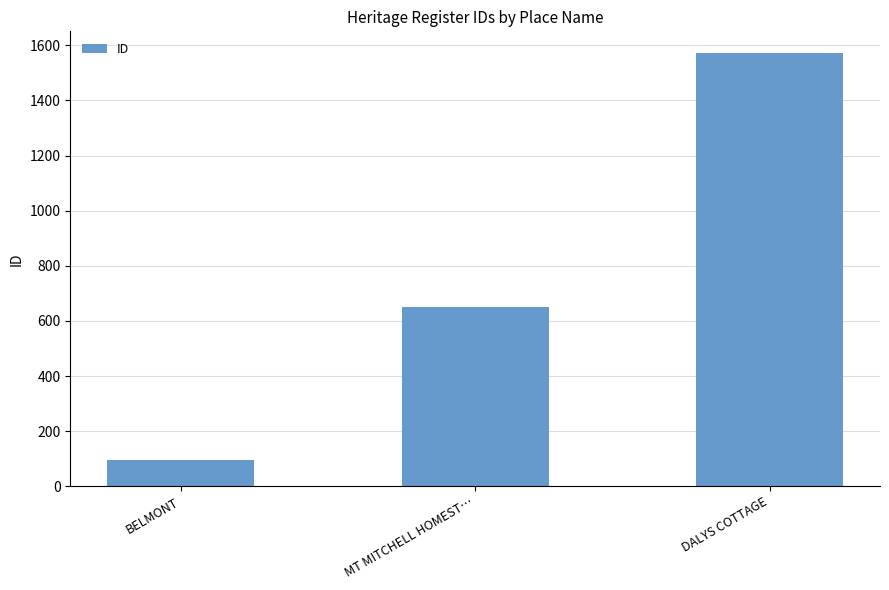

Reading left to right, list all the values displayed in this chart.

BELMONT=95	MT MITCHELL HOMEST…=652	DALYS COTTAGE=1572